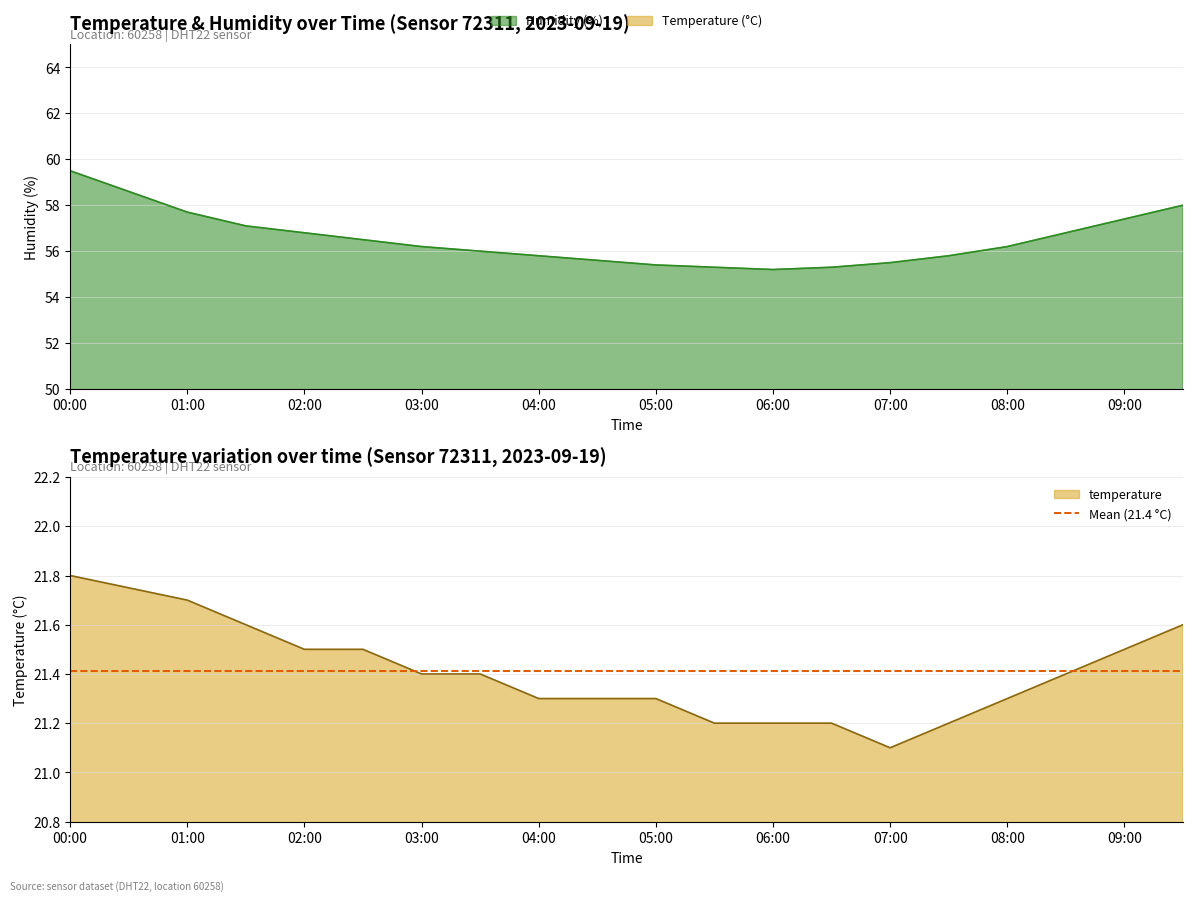

Is the value of temperature at 05:30 greater than the value of humidity at 02:30?

No